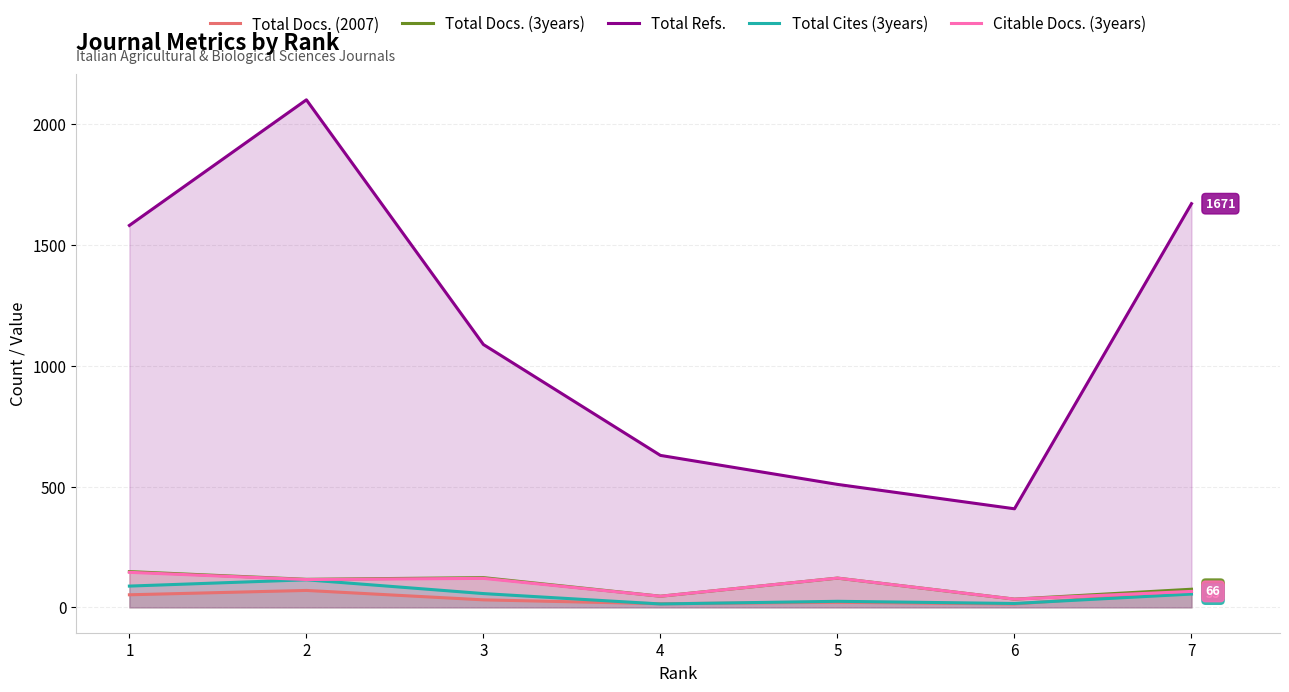

Where does the Total Docs. (2007) series first go above 31?

1